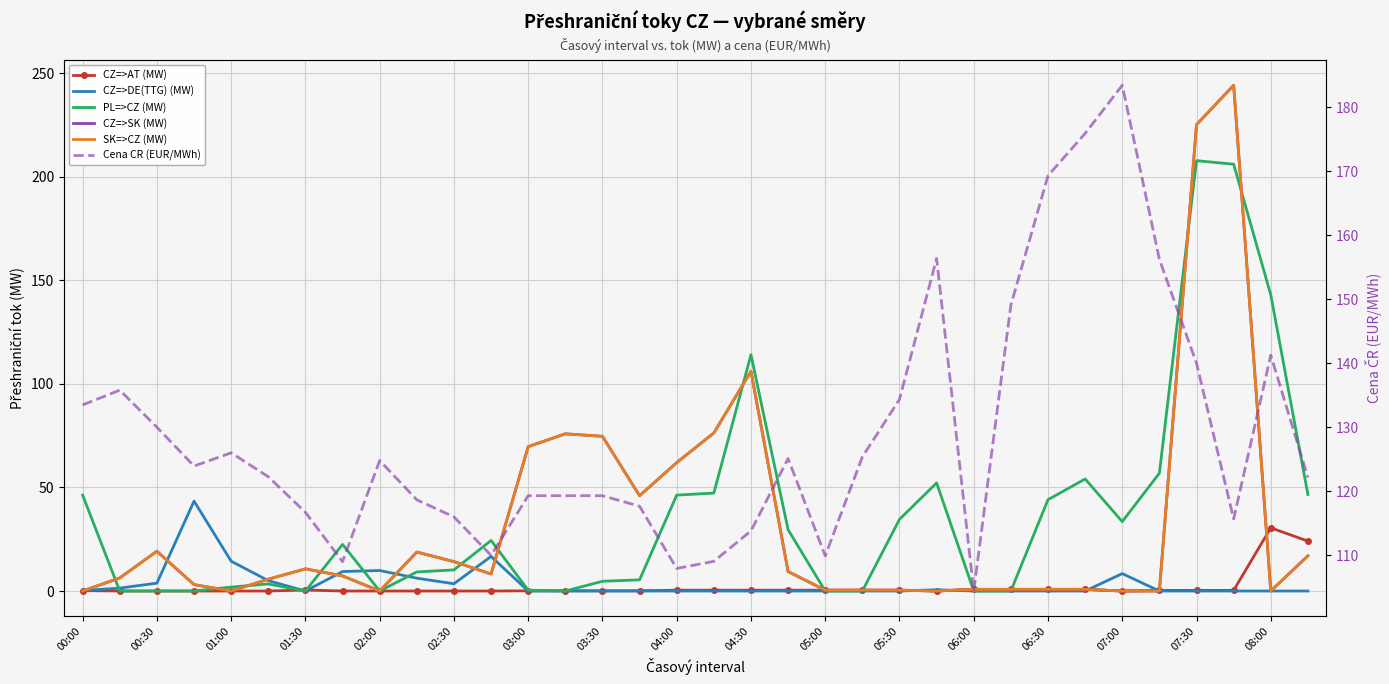

Which series changed the most between 00:30 and 02:30?

Cena CR (EUR/MWh)